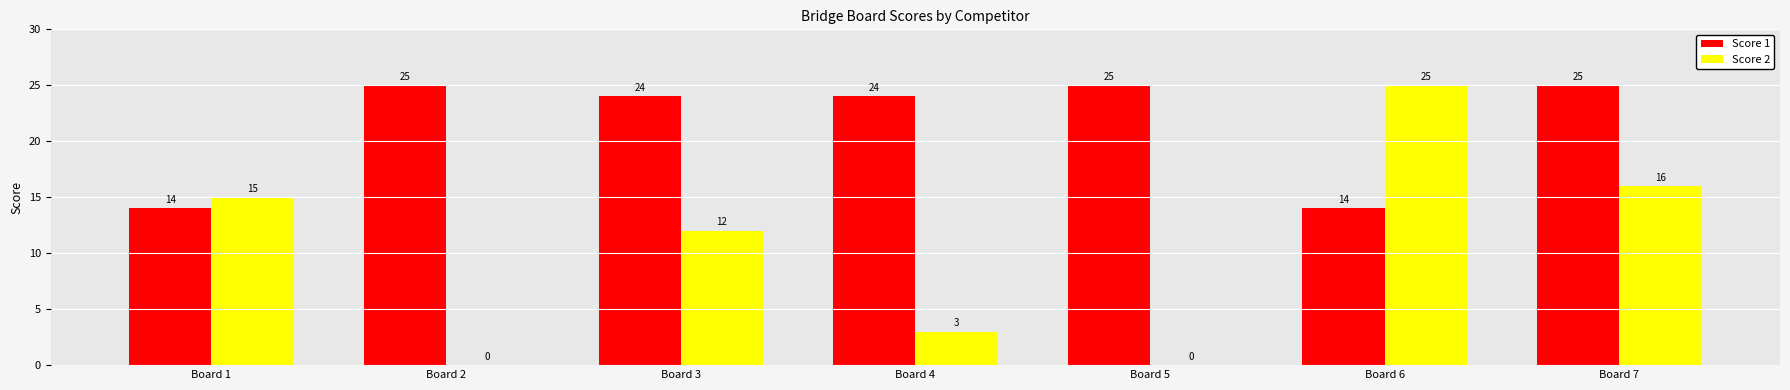

True or false: Score 1 has a value of 4 at Board 1.

False